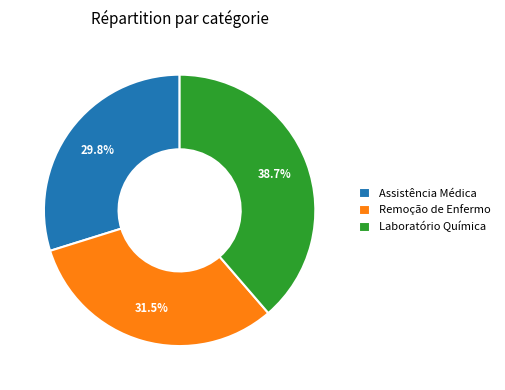

How many segments does this pie chart have?

3